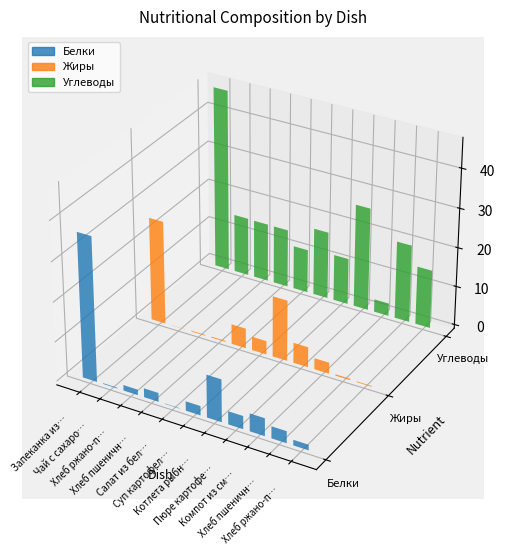

What value does the Углеводы series have at Хлеб пшеничный (обед)?

19.9